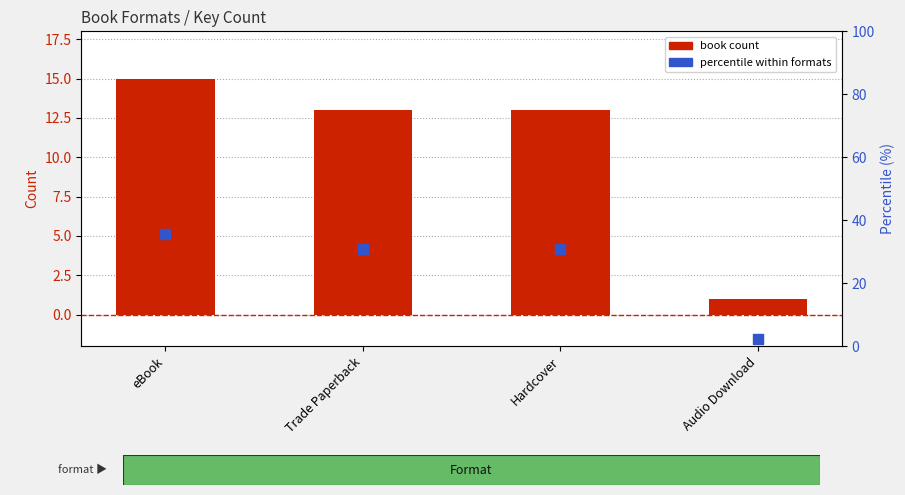

Which series has the largest total across all categories?

percentile within formats